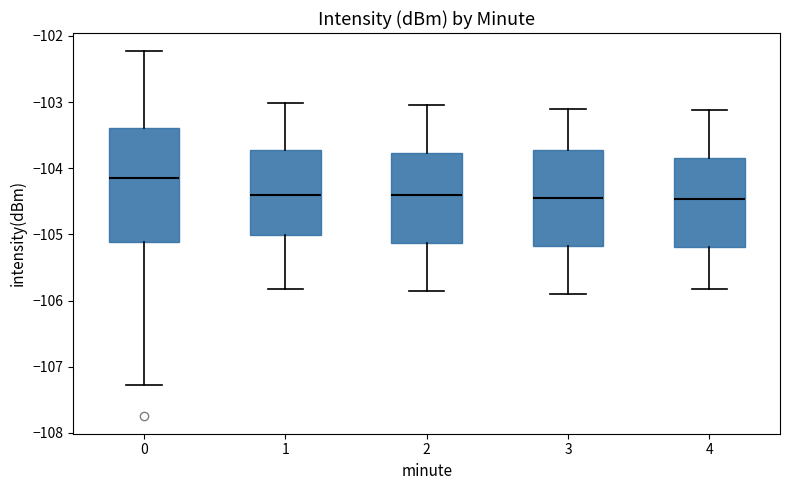

Where does the lower whisker of the box at x = 2 end on the y-axis? The values are not printed on the chart, so give them approximately, as read against the axis.

-105.8